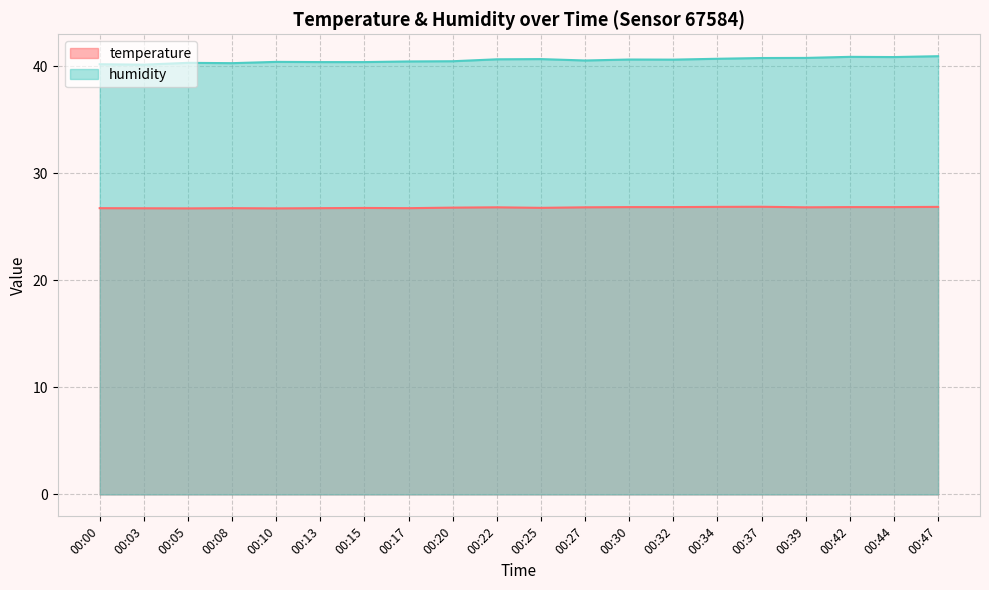

True or false: humidity has a value of 17.8 at 00:22.

False